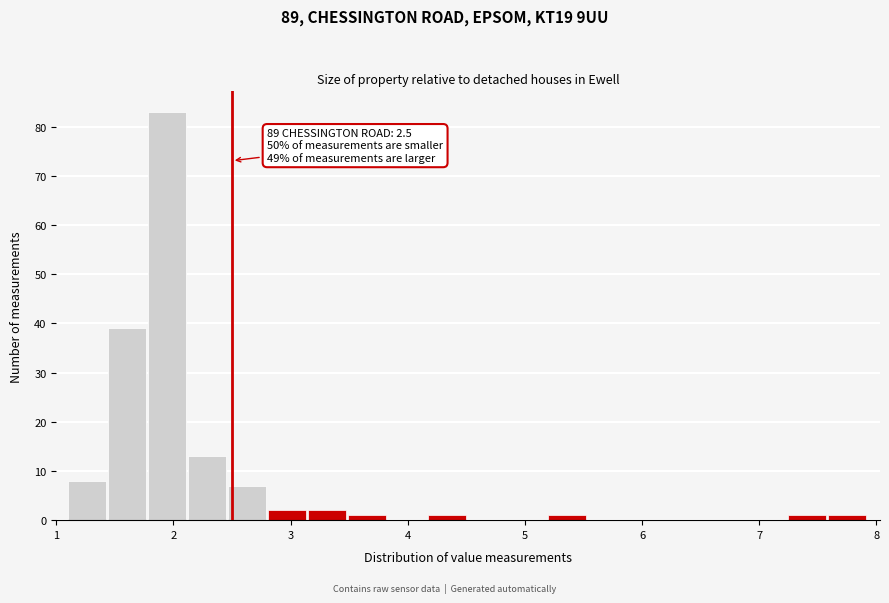

Around what value on the x-axis is the tallest bar? Give the approximate position of its centre, as read against the axis.

1.9